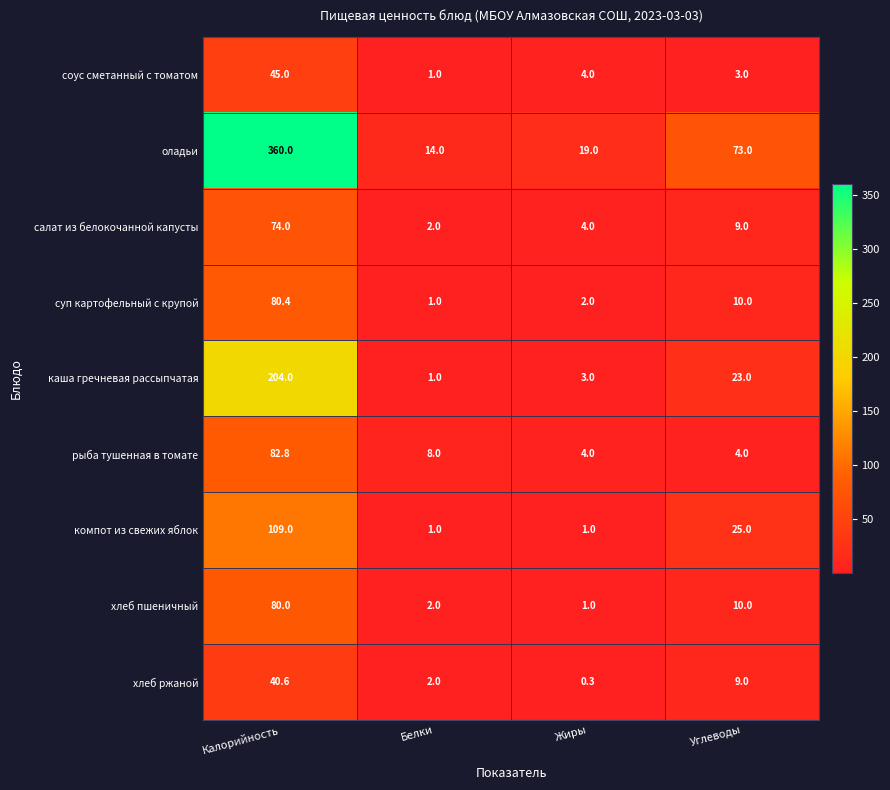

True or false: соус сметанный с томатом has a value of 45.0 at Калорийность.

True